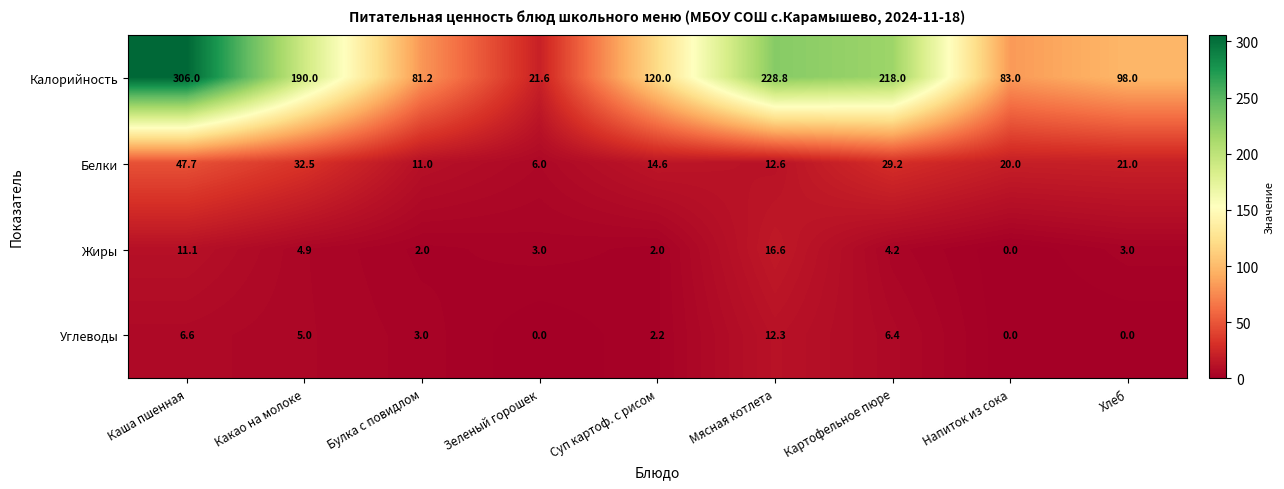

What is the total value across all series at Булка с повидлом?

97.2